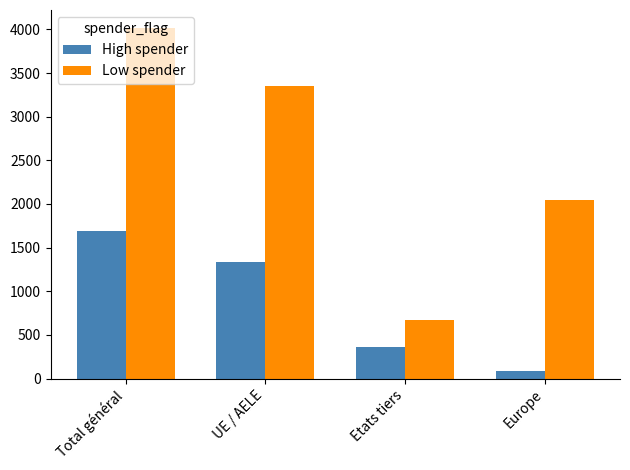

How many data points in High spender are less than 1331?

2